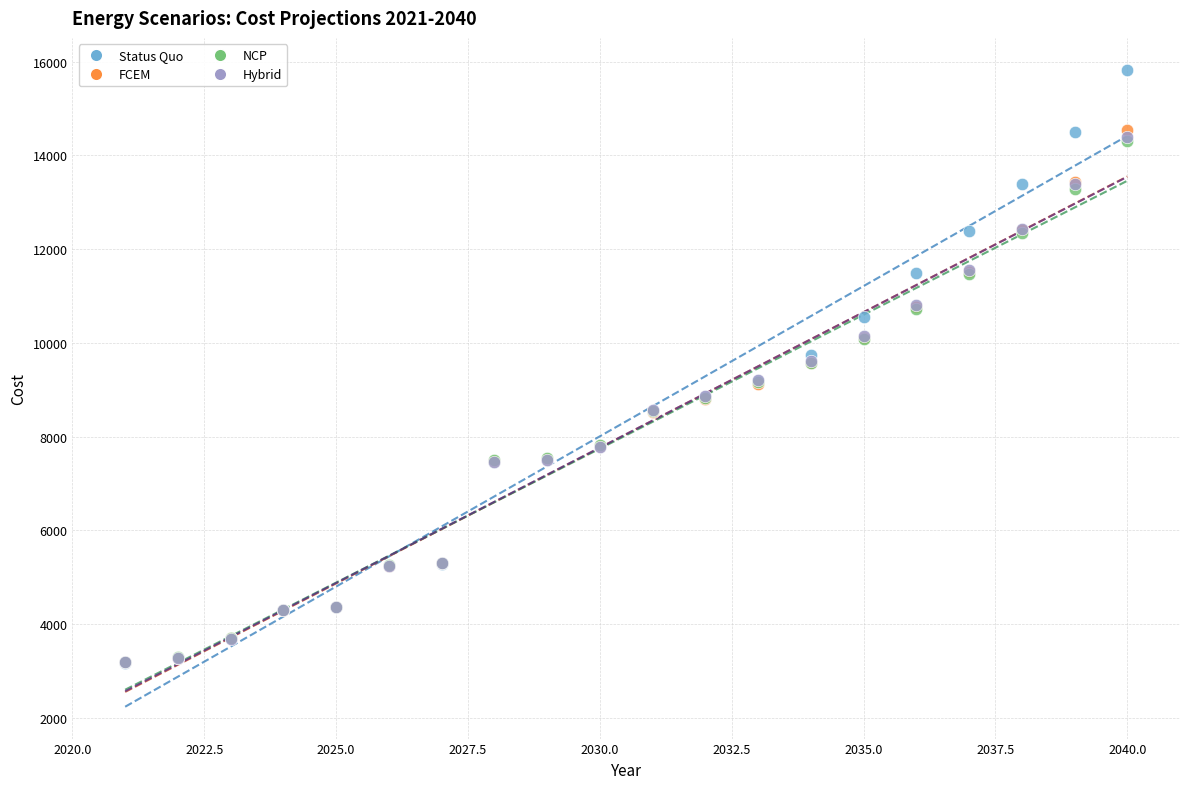

What are all the series names shown in the legend?

Status Quo, FCEM, NCP, Hybrid